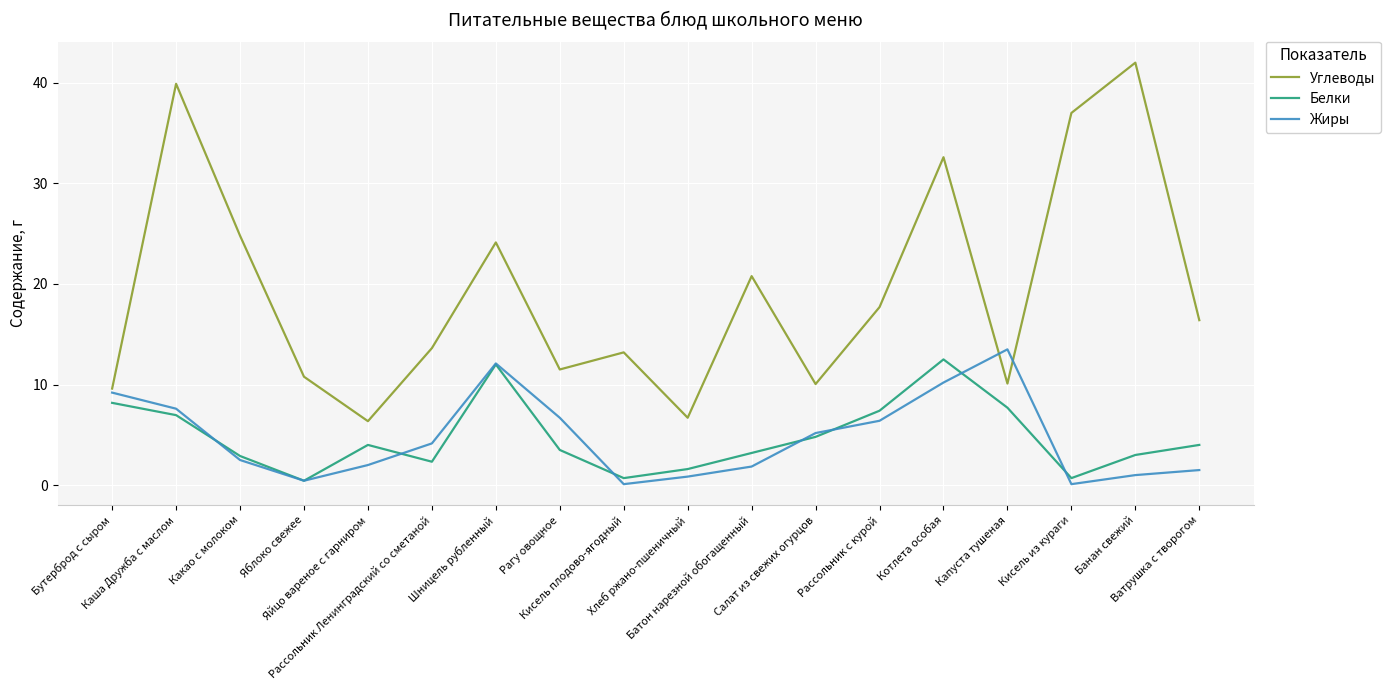

How many interior local peaks does the Углеводы series have?

6